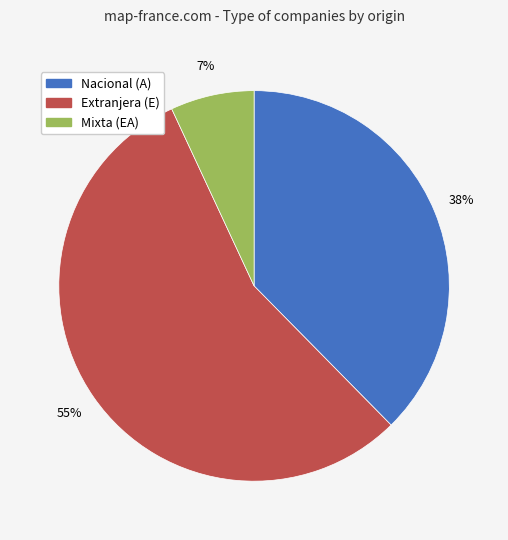

To the nearest percent, what is the combined percentage of Extranjera (E) and Mixta (EA)?

62%